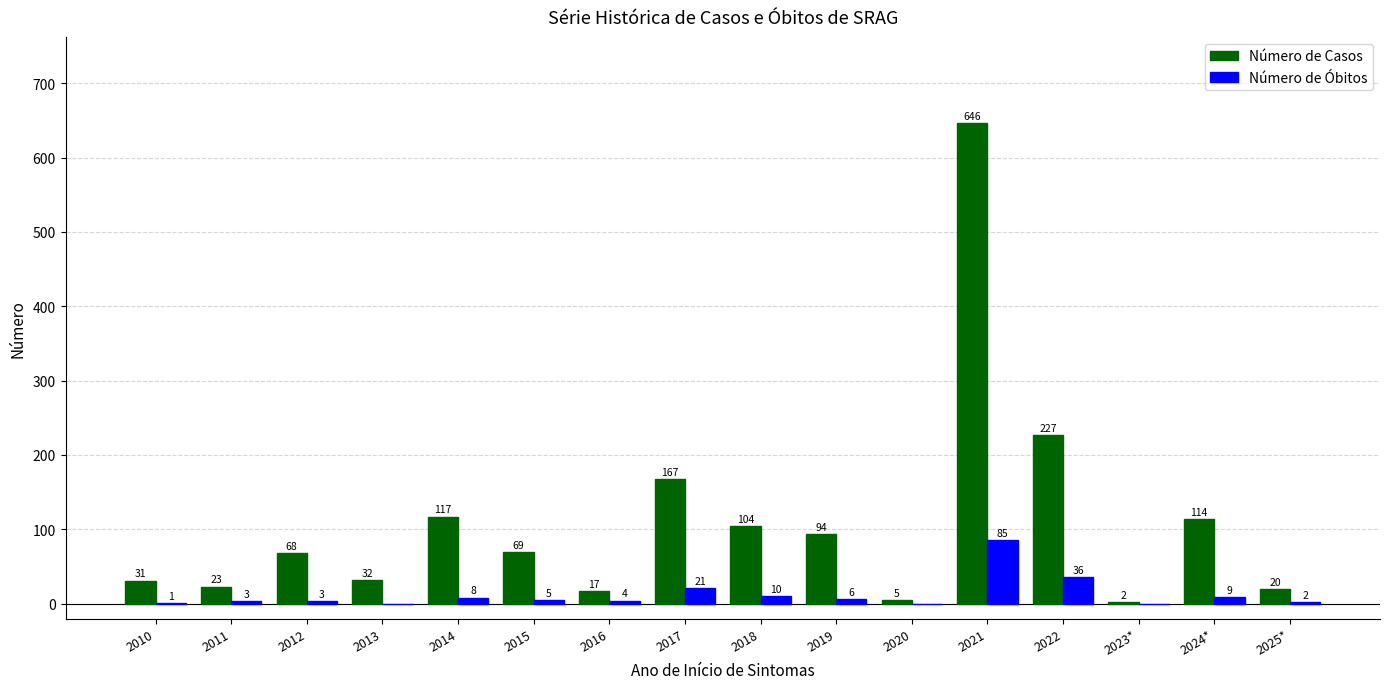

Where does the Número de Óbitos series first go above 5?

2014